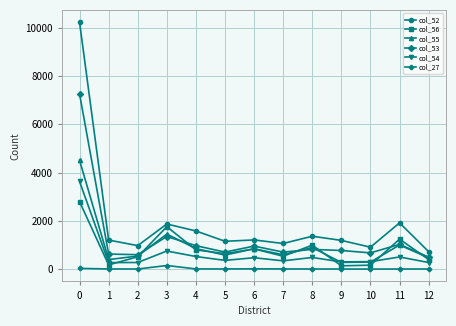

Which series changed the most between 7 and 8?

col_56